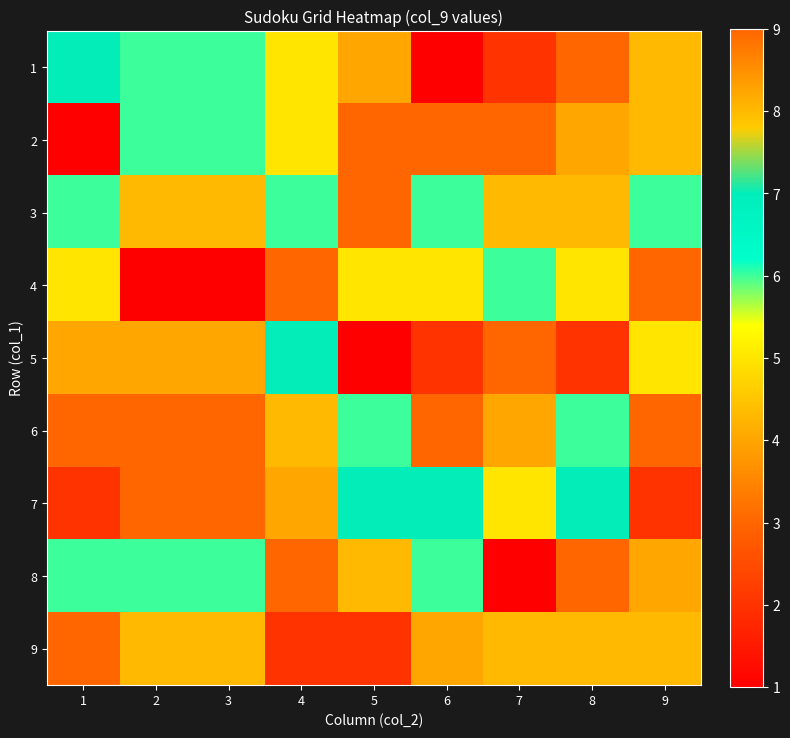

How many distinct data groups are displayed?

9